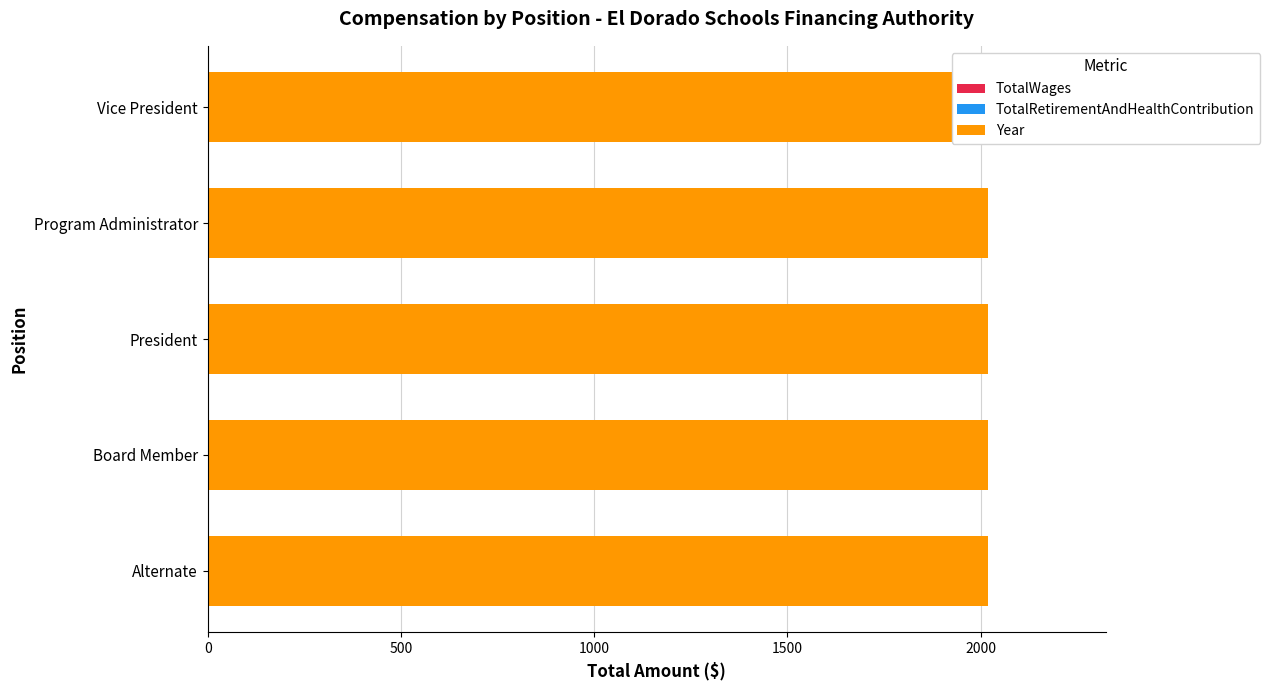

What position from the left is Vice President?

5